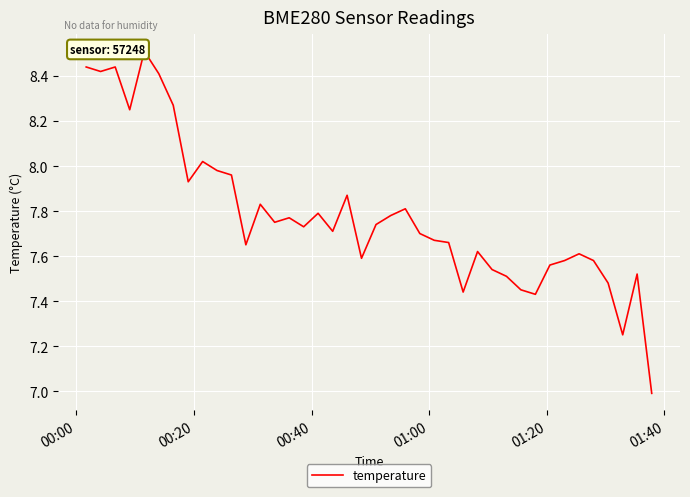

True or false: there are more than 0 points higher than both neighbors.

True